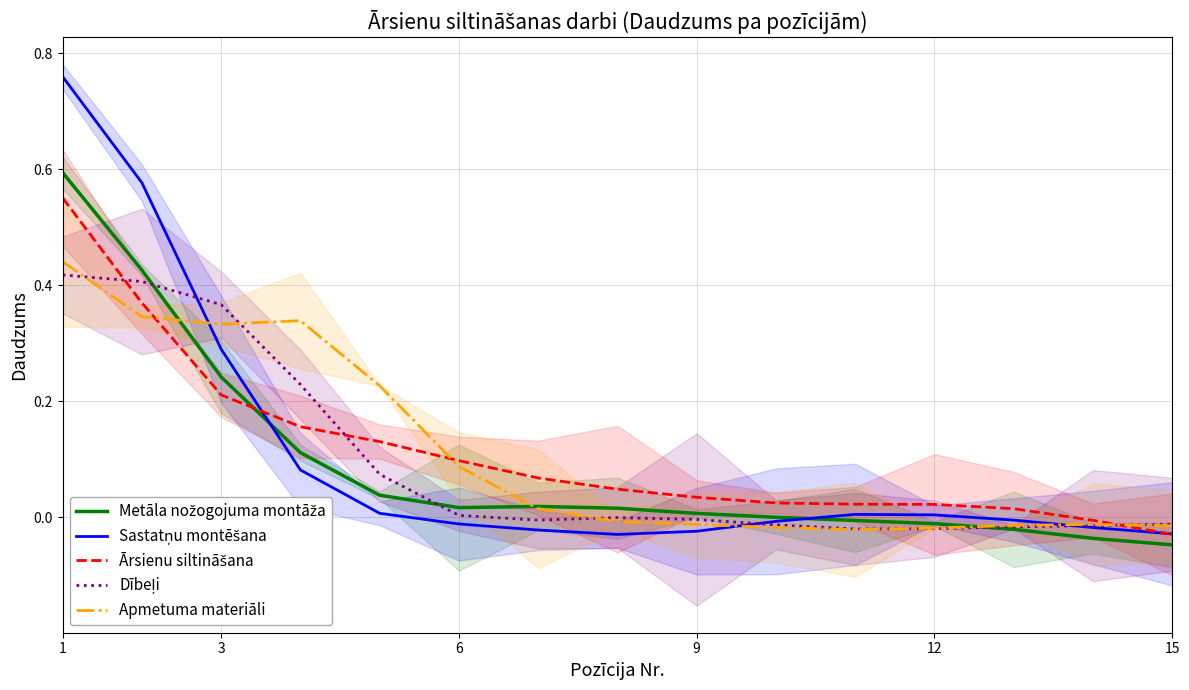

True or false: Ārsienu siltināšana has more than 2 points higher than both neighbors.

False